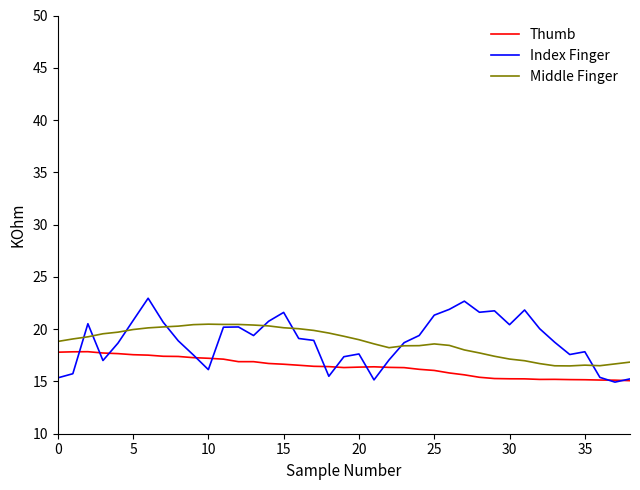

In Middle Finger, how many points are higher than both neighbors (excluding endpoints)?

3